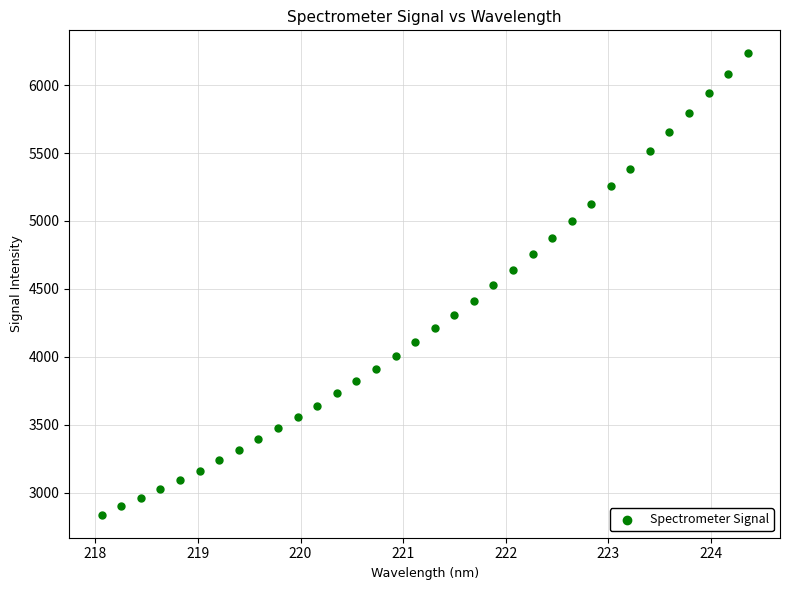

What is the range of Y values (max minus min)?

3396.3